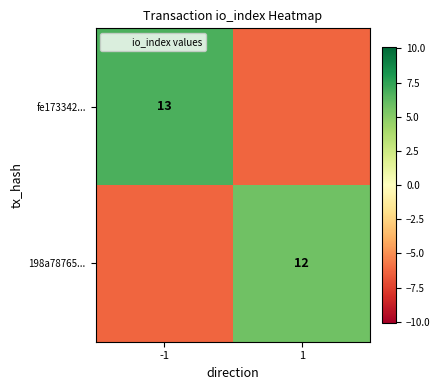

What is the smallest value displayed?

-6.2